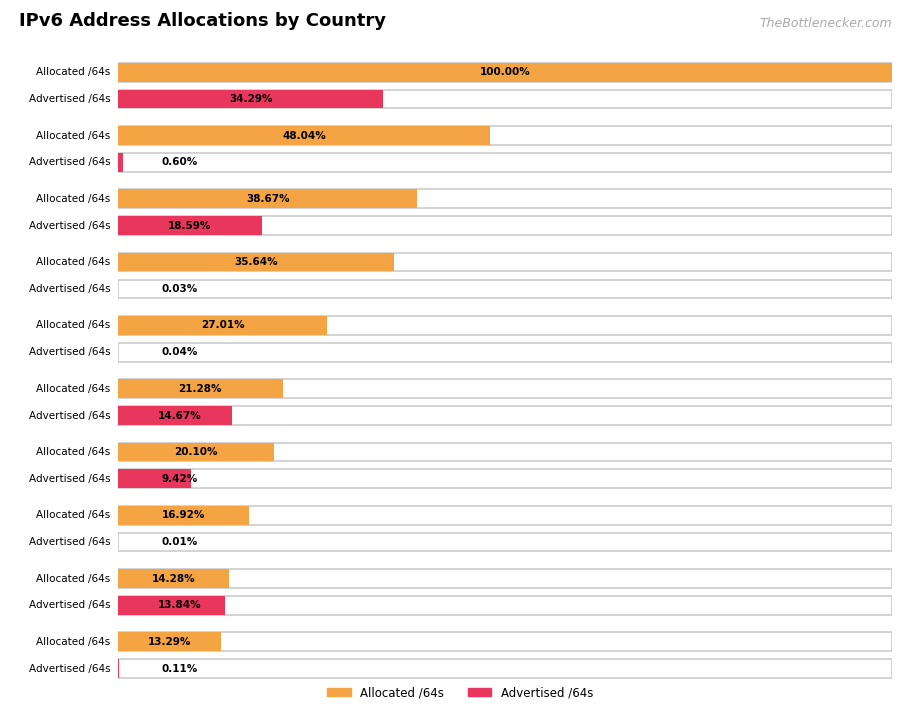

True or false: Allocated /64s has a value of 51518138744832 at FR.

True